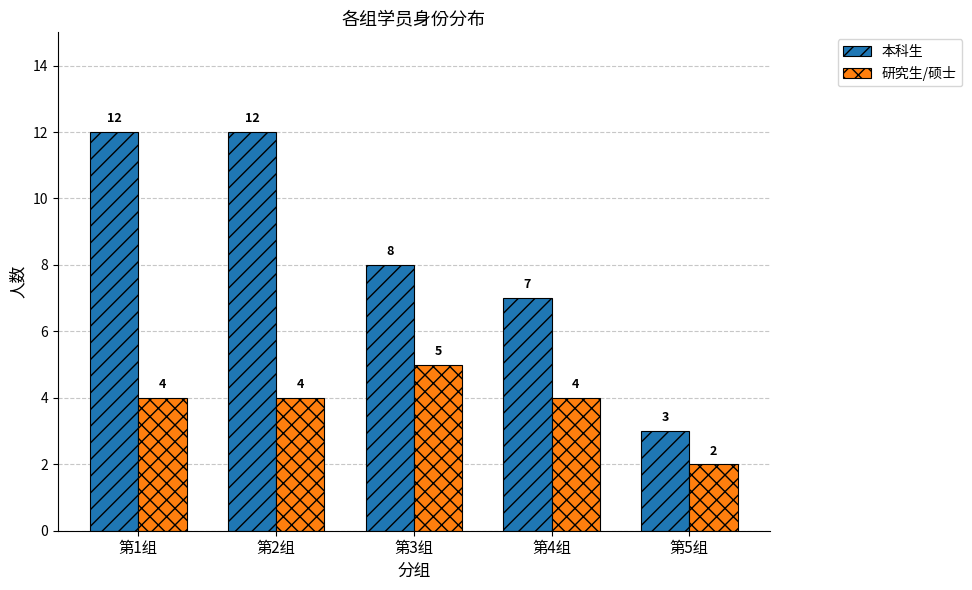

Which series has the widest spread of values?

本科生